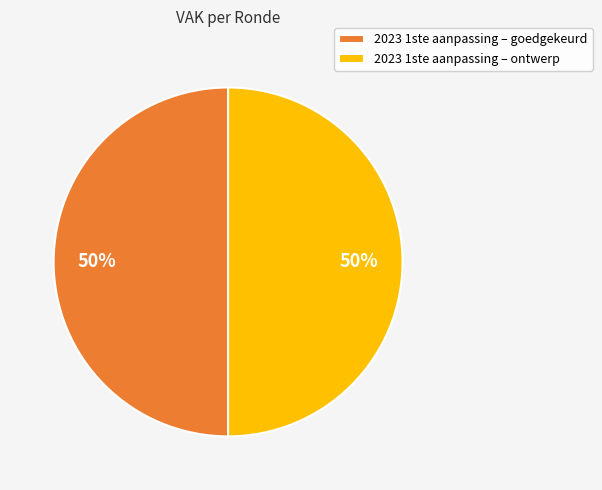

Is it true that 2023 1ste aanpassing – goedgekeurd is 37% of the pie?

False